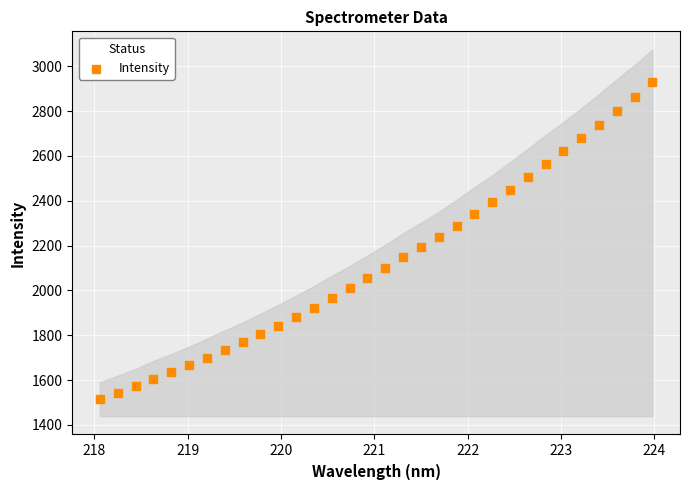

What is the range of X values (max minus min)?

5.9